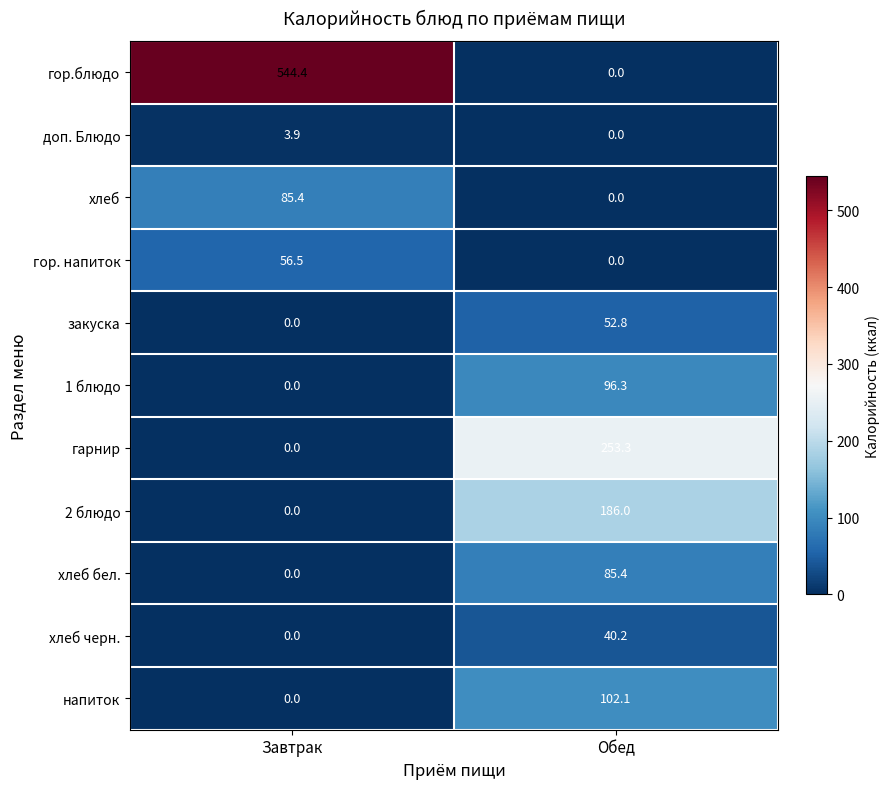

The value of закуска at Завтрак is 0.0. True or false?

True